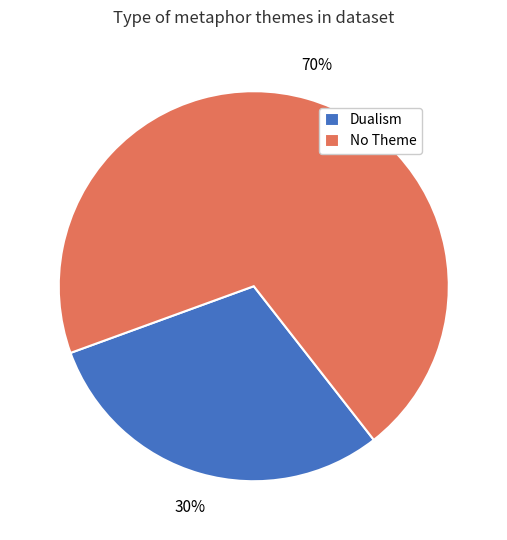

Is the sum of No Theme and Dualism greater than half?

Yes